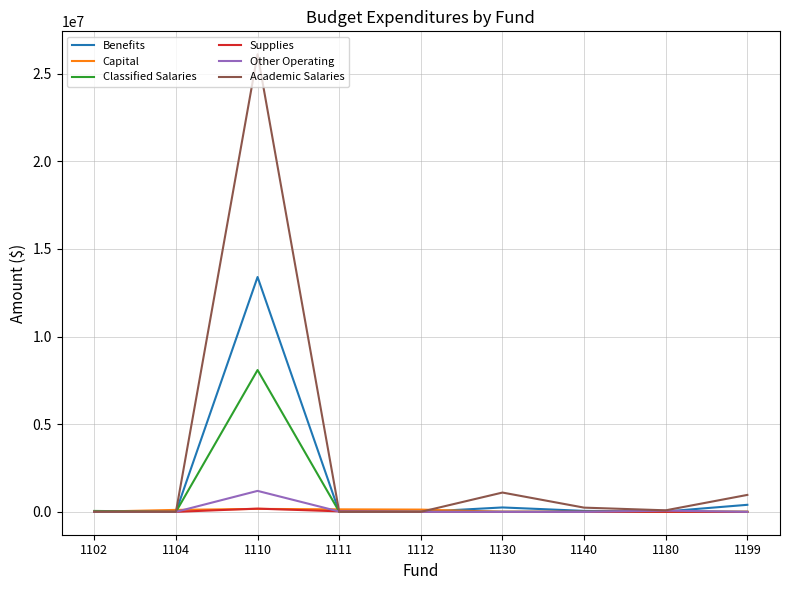

Does the chart have visible grid lines?

Yes